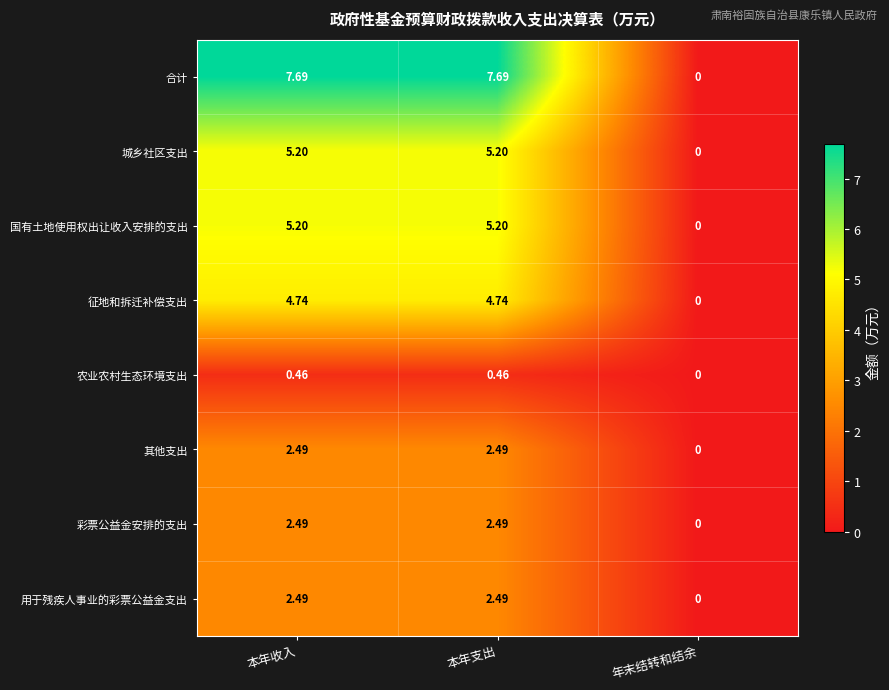

Which series has the widest spread of values?

合计